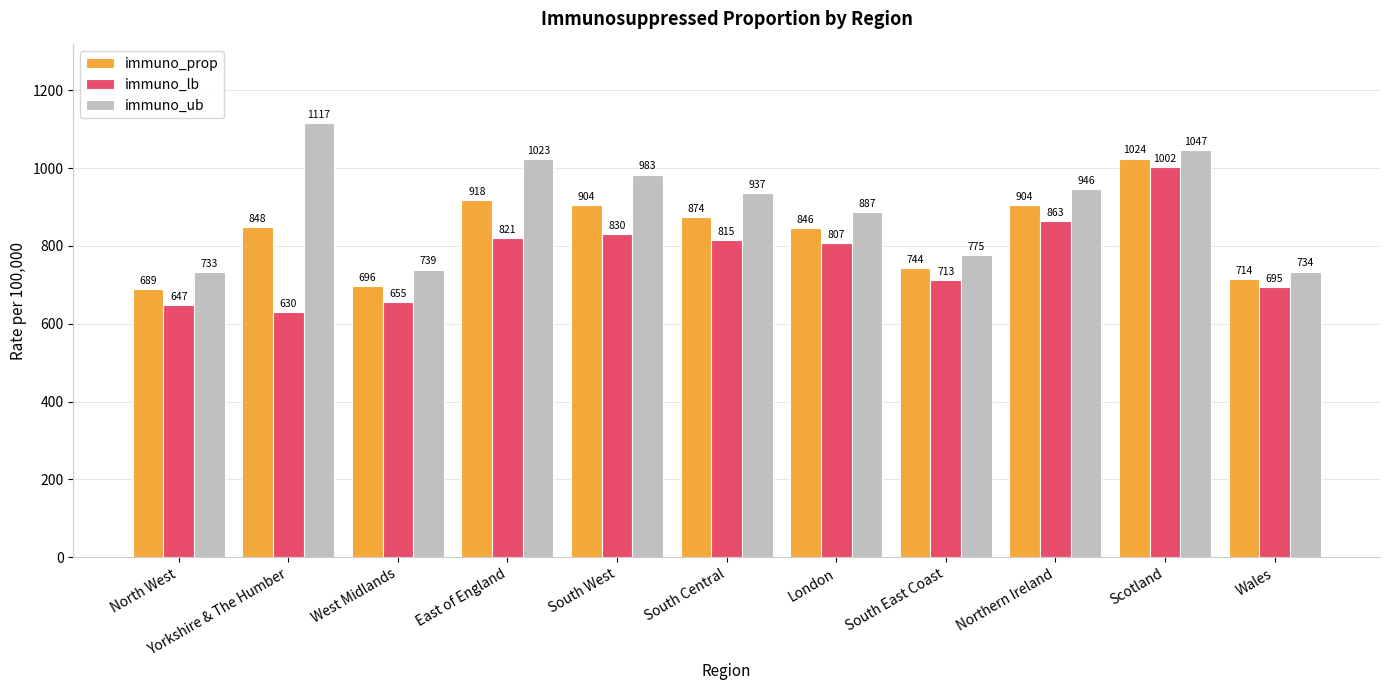

Is the value of immuno_lb at Scotland greater than the value of immuno_prop at Scotland?

No